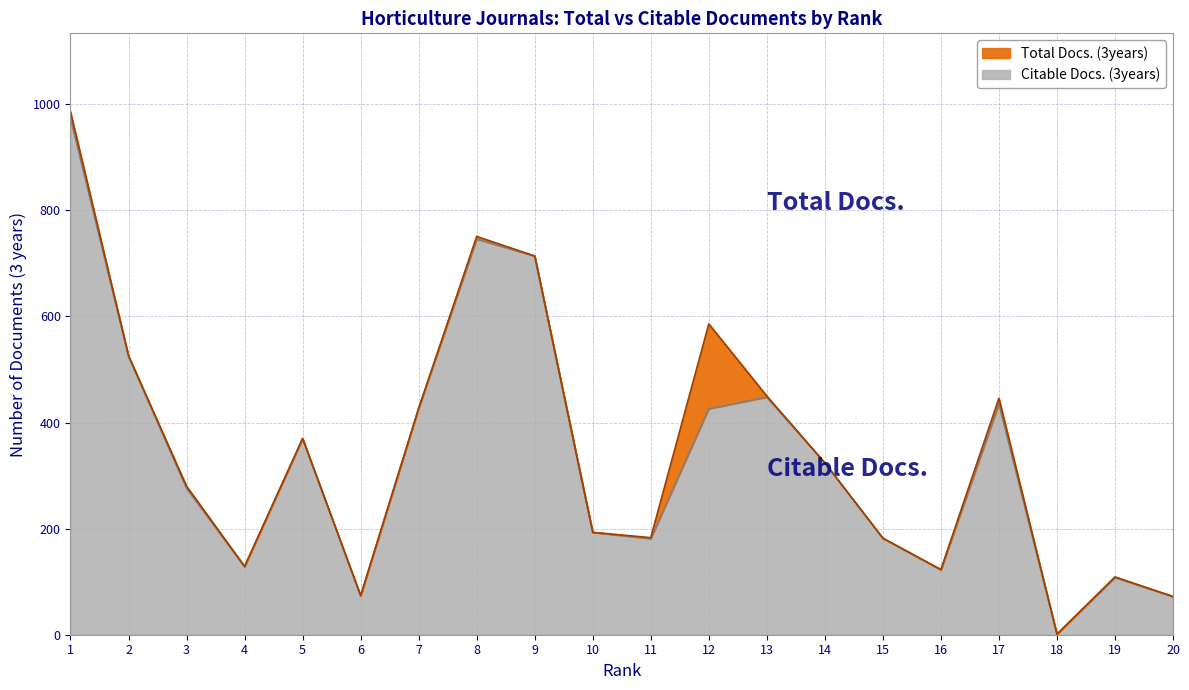

True or false: Total Docs. (3years) and Citable Docs. (3years) intersect in this chart.

False